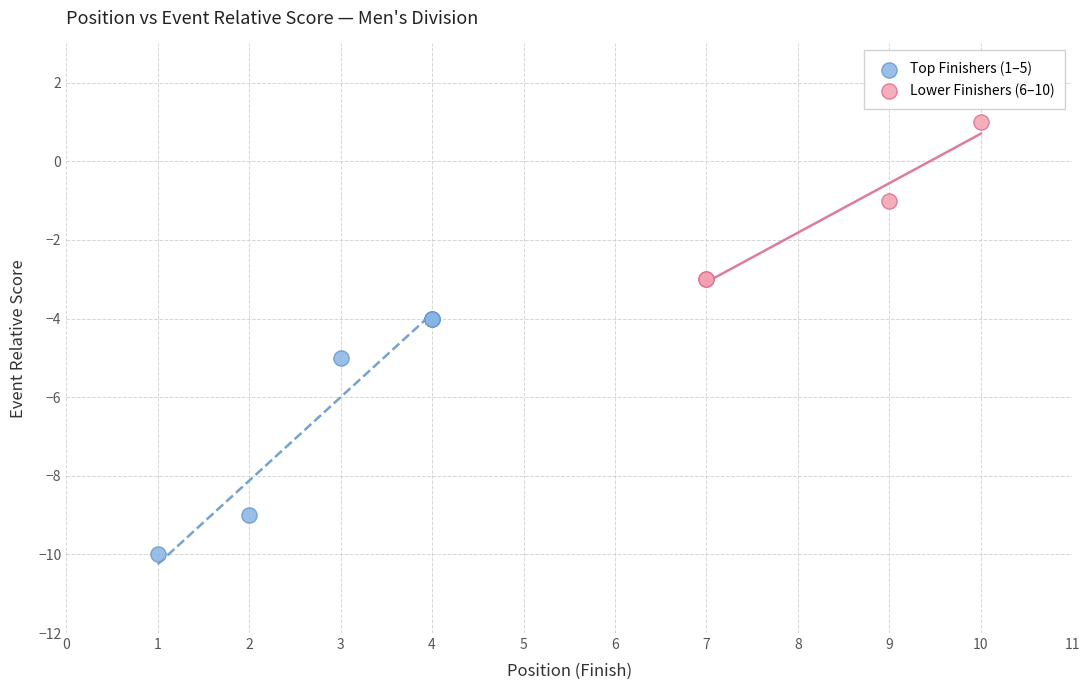

Which series reaches the minimum Y coordinate?

Top Finishers (1–5)